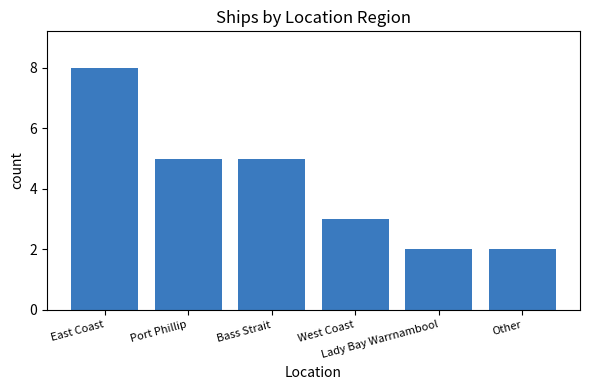

Are the bars grouped side by side (vs. stacked)?

No